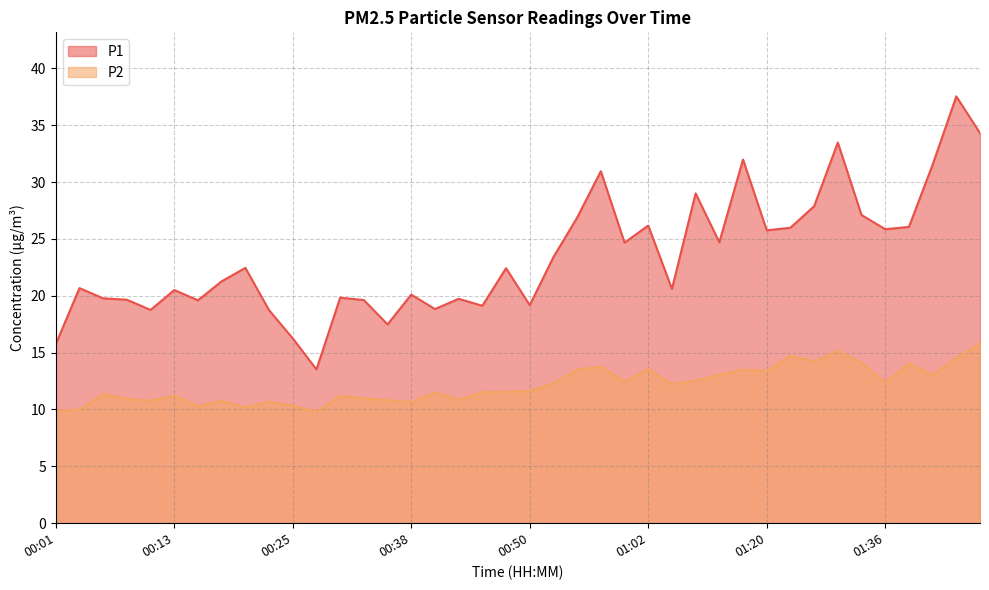

What is the maximum value for P2?

15.8